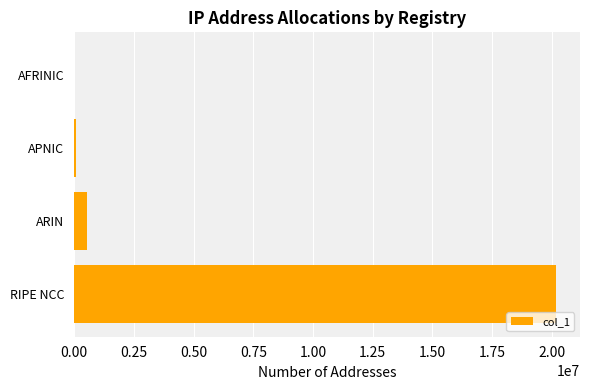

Are the bars horizontal?

Yes